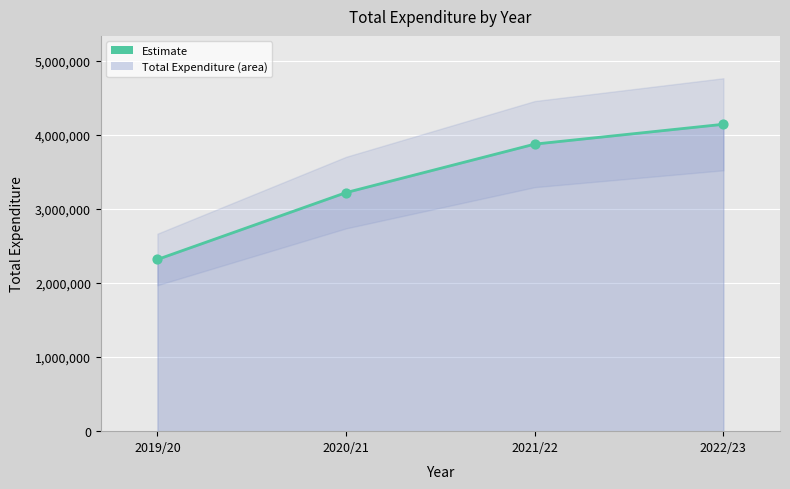

What is the change in value from 2019/20 to 2022/23?

+1824423